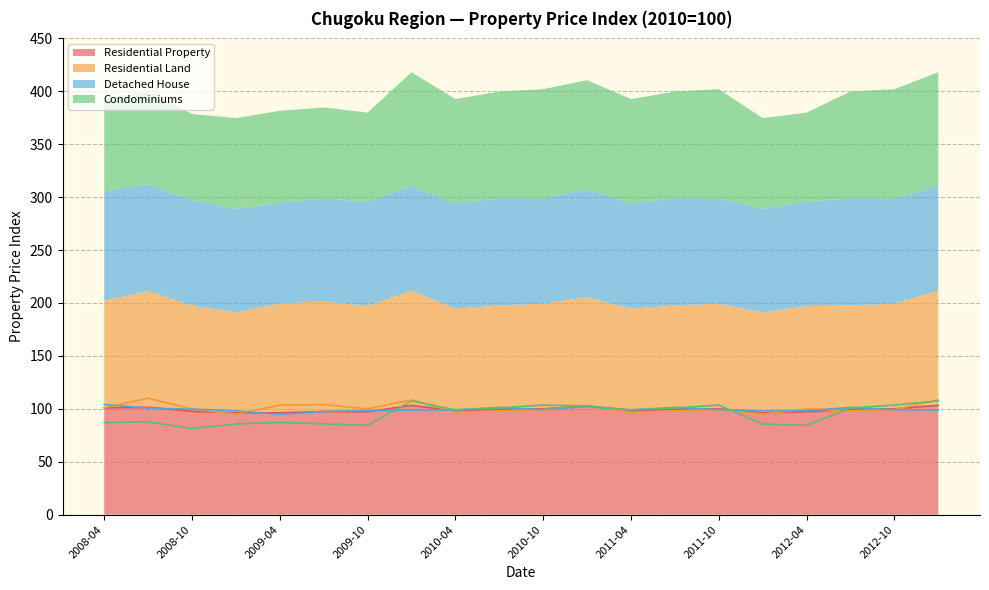

What is the sum of all Residential Property values?

1984.9